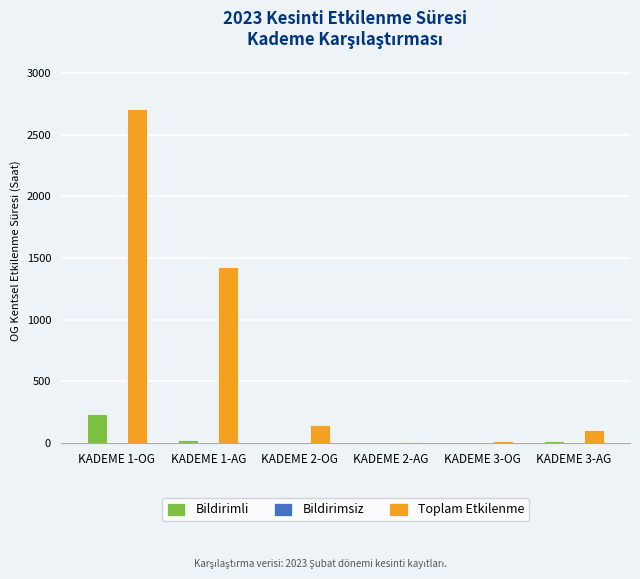

At which label is Toplam Etkilenme closest to 1359?

KADEME 1-AG